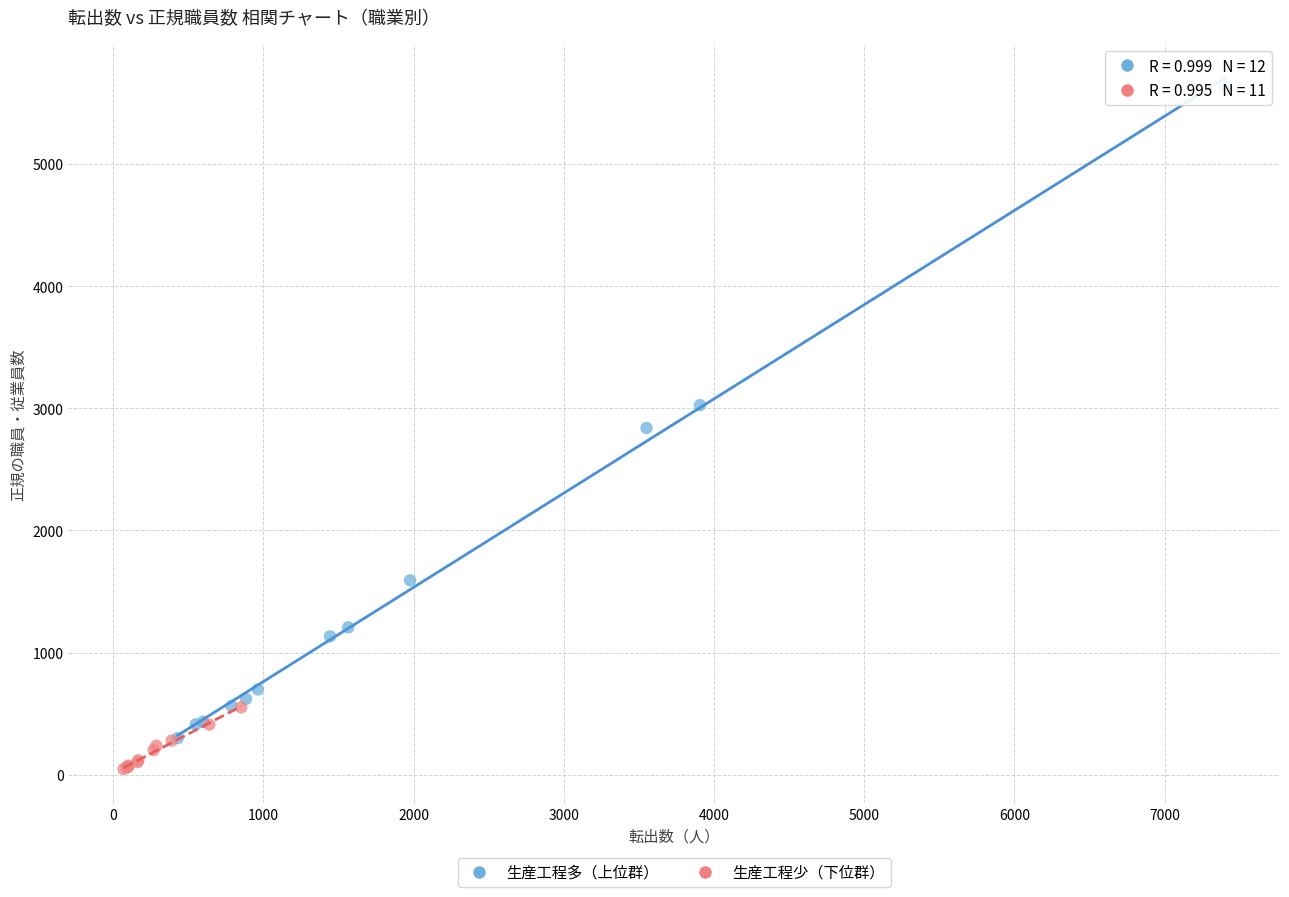

Which series has the widest spread of Y values?

生産工程多（上位群）